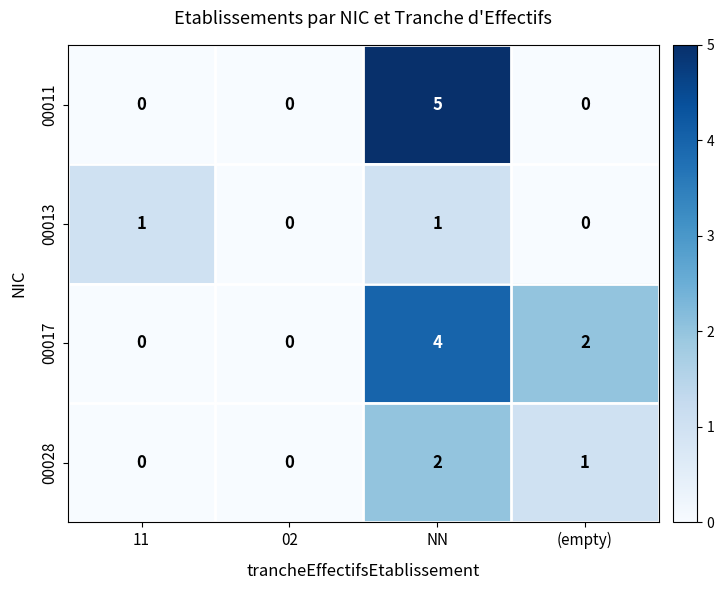

What is the total value across all series at NN?

12